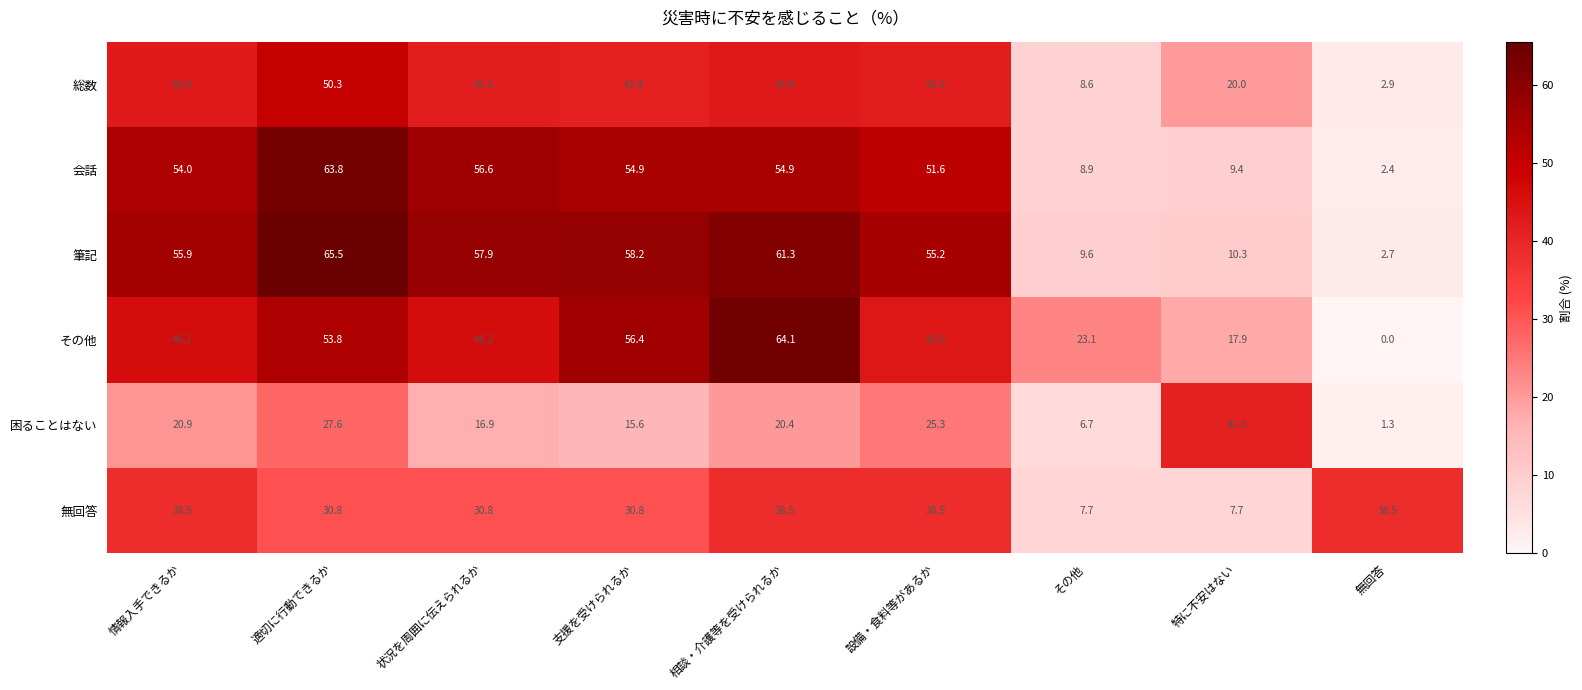

How many categories are shown in the chart?

9